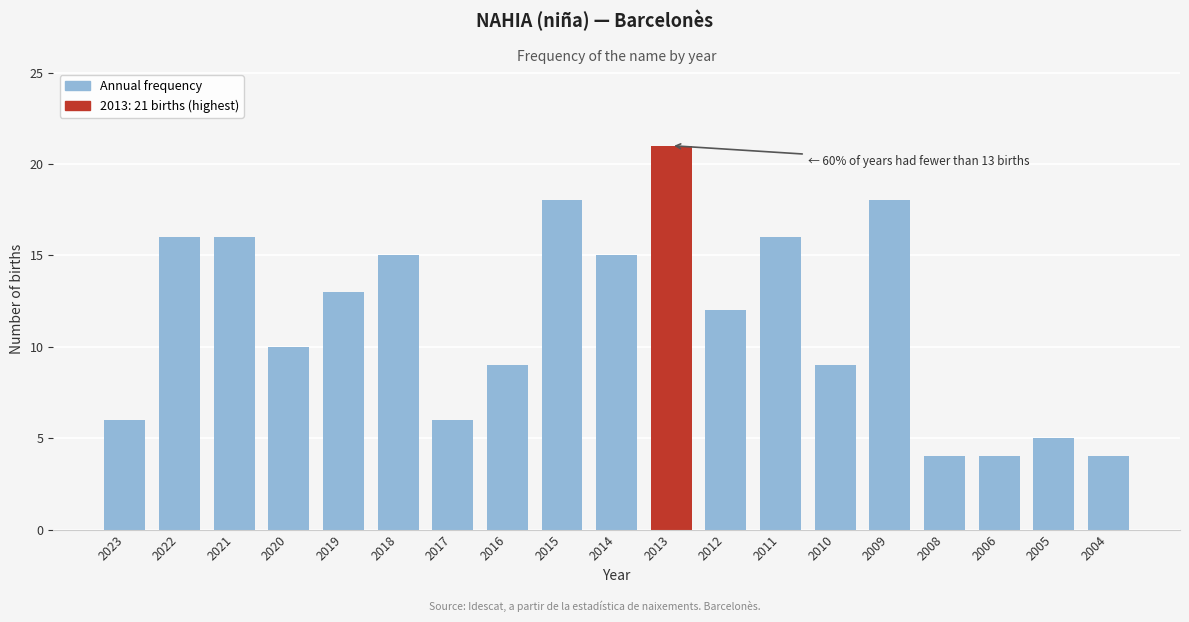

Reading left to right, what are all the values shown in this chart?

2023=6	2022=16	2021=16	2020=10	2019=13	2018=15	2017=6	2016=9	2015=18	2014=15	2013=21	2012=12	2011=16	2010=9	2009=18	2008=4	2006=4	2005=5	2004=4